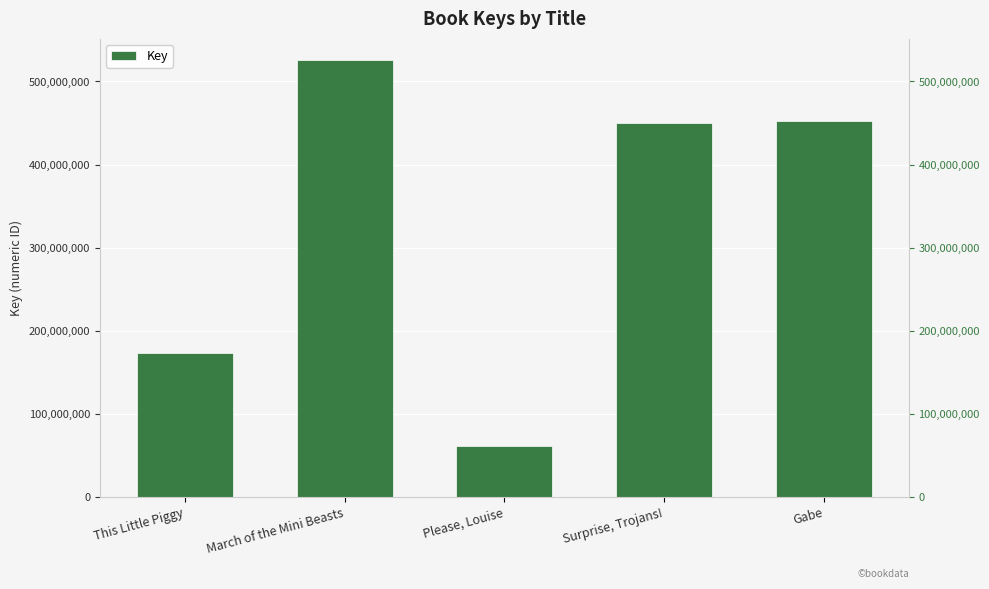

Reading right to left, transcribe all the data shown in this chart.

Gabe=452014608	Surprise, Trojans!=449441981	Please, Louise=60604334	March of the Mini Beasts=525372757	This Little Piggy=173233420